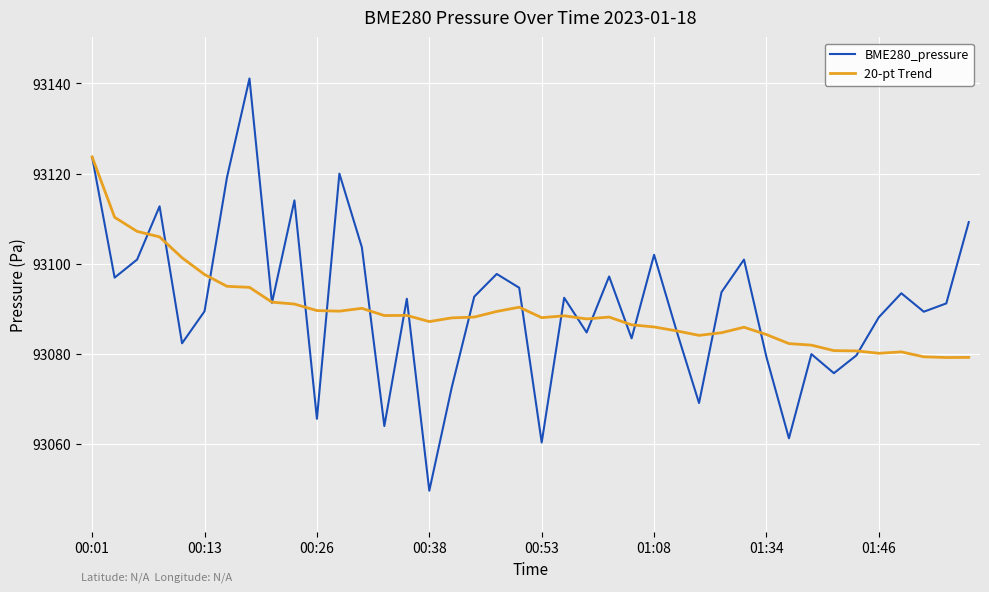

Rank the series by their maximum value, from highest to lowest.

BME280_pressure, 20-pt Trend